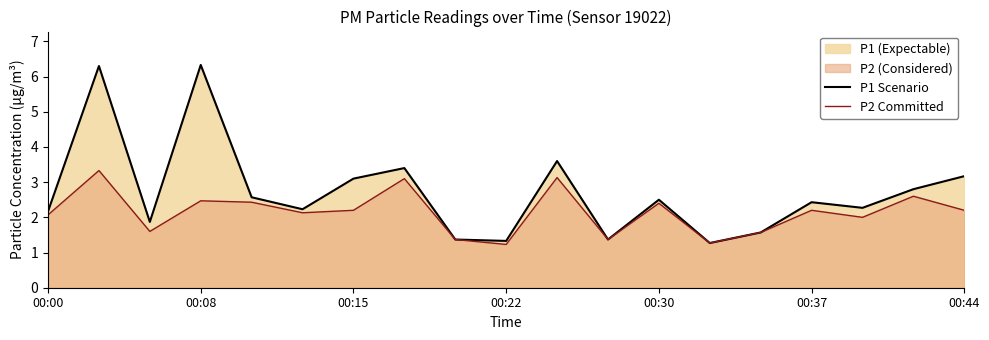

At how many categories does at least one series exceed 3?

6